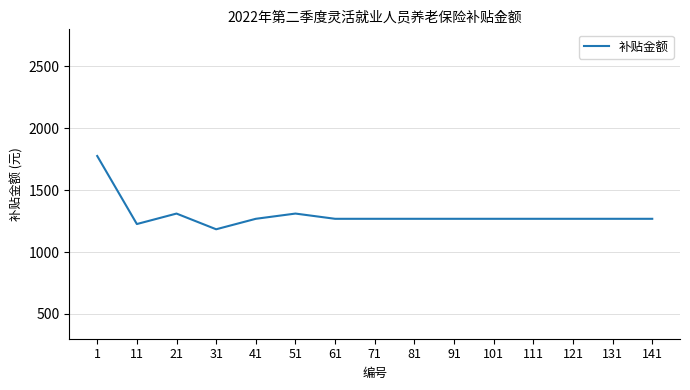

At which label does the data first exceed 1269?

1